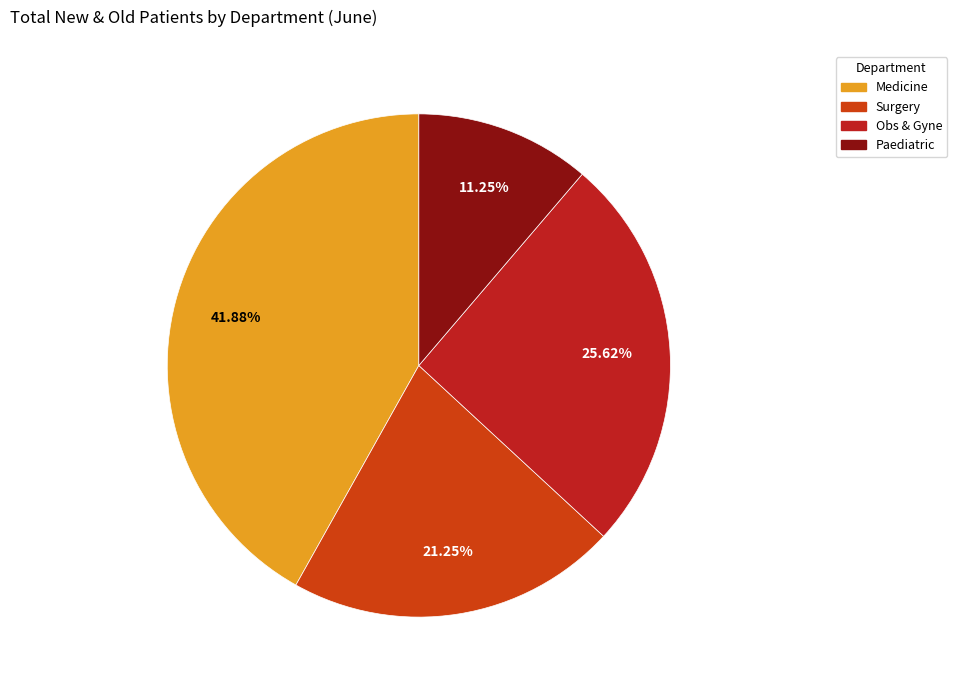

Count the number of slices in the pie.

4